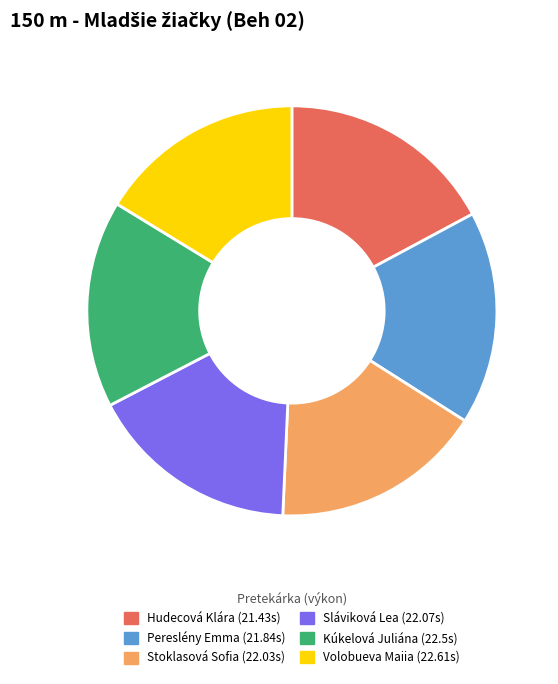

Does Sláviková Lea represent more than half of the total?

No